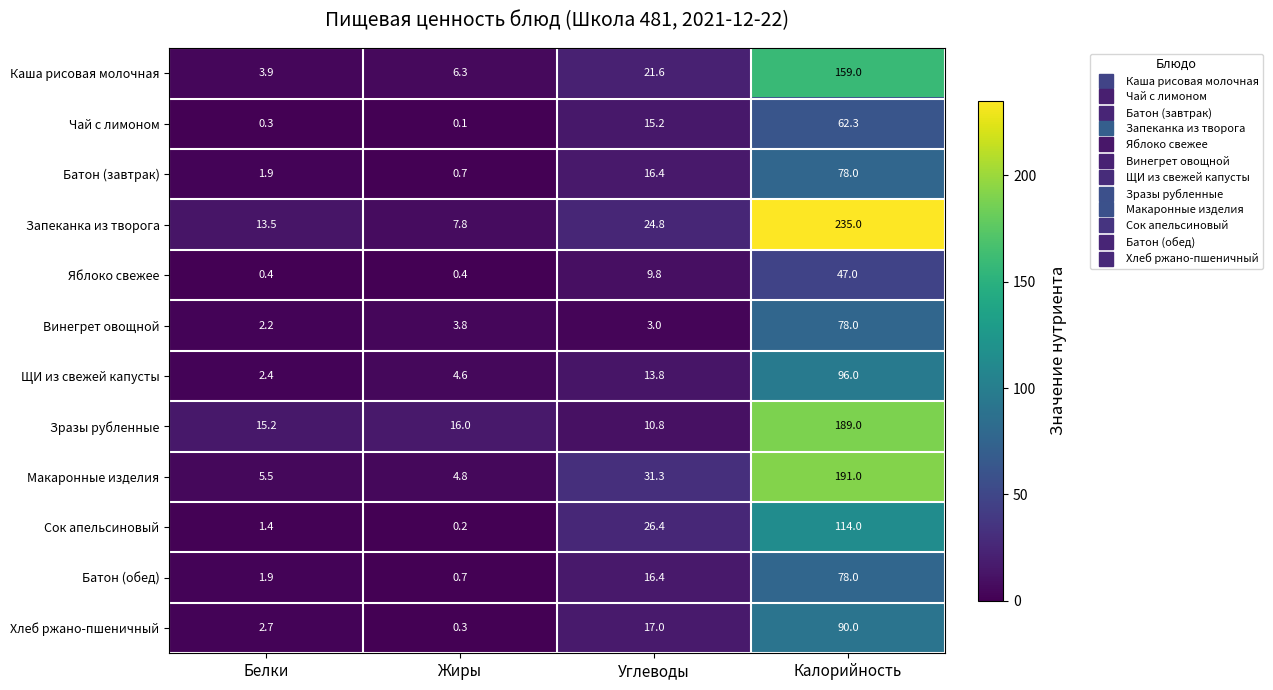

What is the spread (max minus min) of values at Углеводы?

28.3